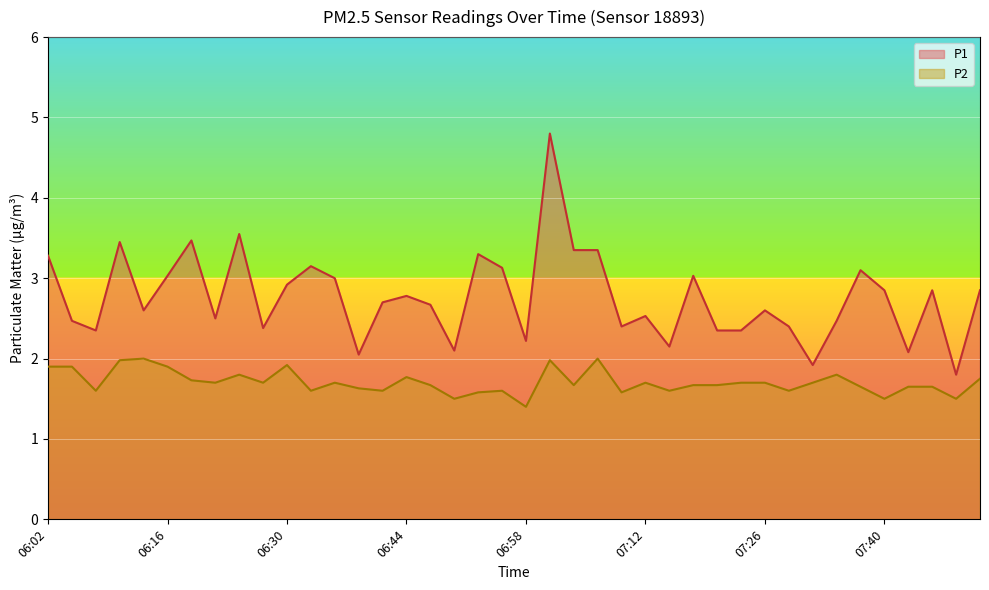

True or false: P1 has more than 1 interior local peaks.

True